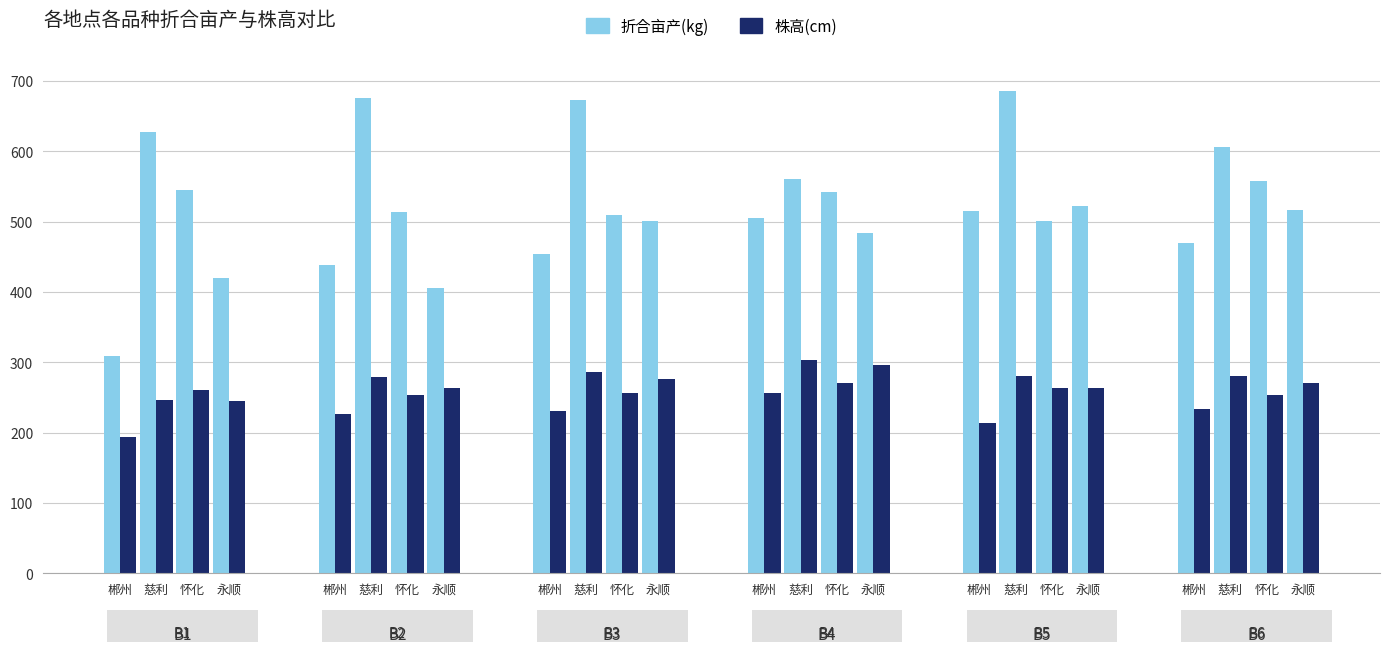

List the labels in order of 折合亩产(kg) value, smallest first.

郴州-B1, 永顺-B2, 永顺-B1, 郴州-B2, 郴州-B3, 郴州-B6, 永顺-B4, 怀化-B5, 永顺-B3, 郴州-B4, 怀化-B3, 怀化-B2, 郴州-B5, 永顺-B6, 永顺-B5, 怀化-B4, 怀化-B1, 怀化-B6, 慈利-B4, 慈利-B6, 慈利-B1, 慈利-B3, 慈利-B2, 慈利-B5